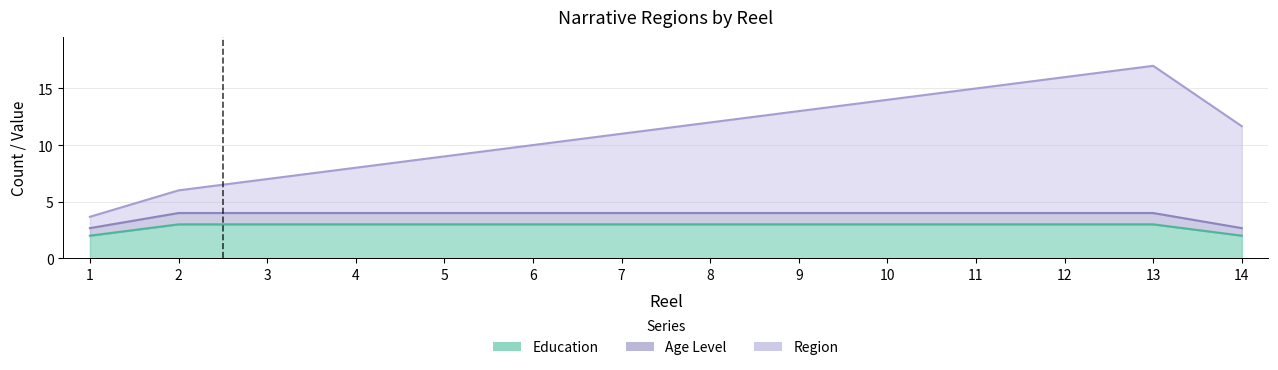

Does the chart display data point markers on the line(s)?

No